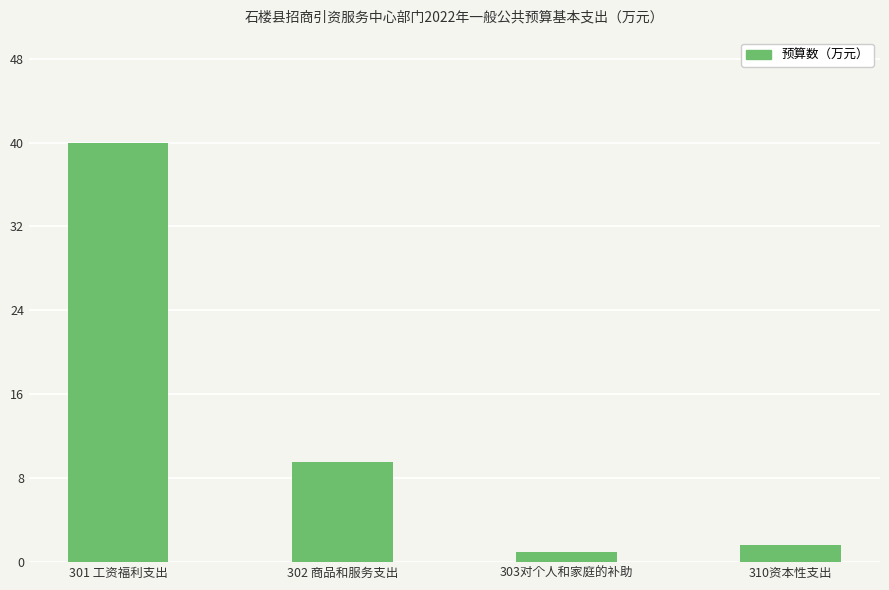

What is the maximum value shown in the chart?

39.9